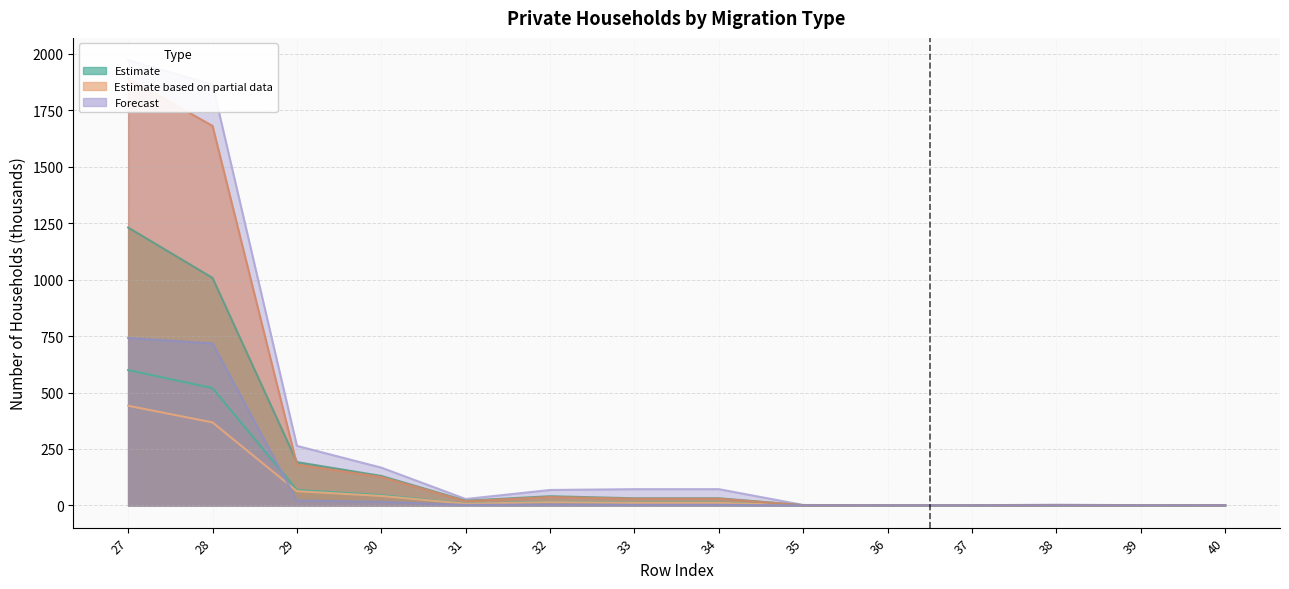

True or false: col_17 (col_17 series) has a value of 1008.0 at 28.

True